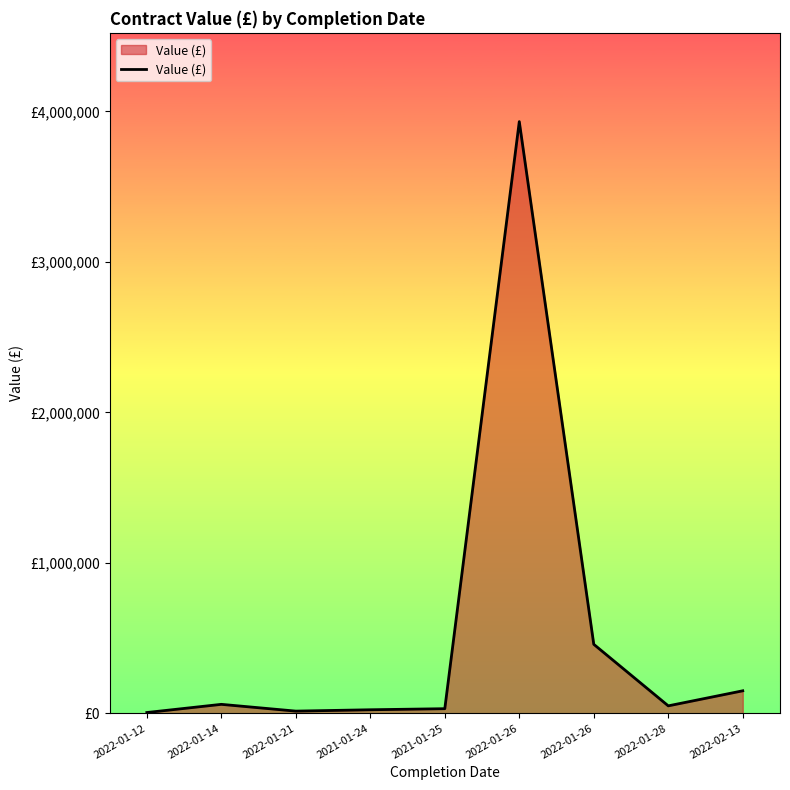

What is the change in value from 2022-01-12 to 2022-02-13?

+144355.5